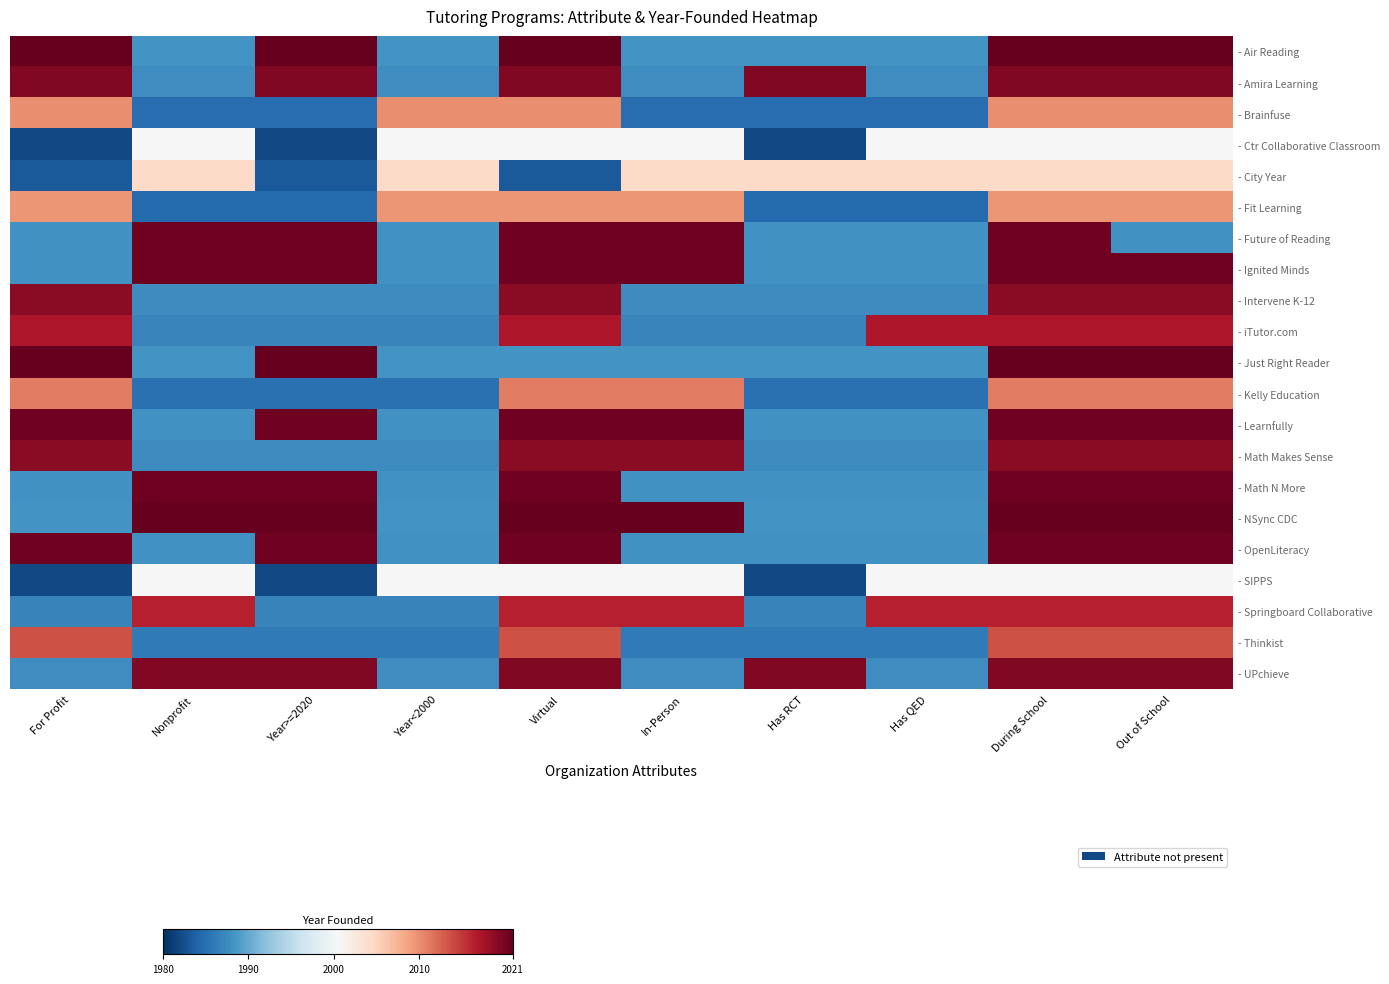

At which category is the sum across all series the highest?

During School